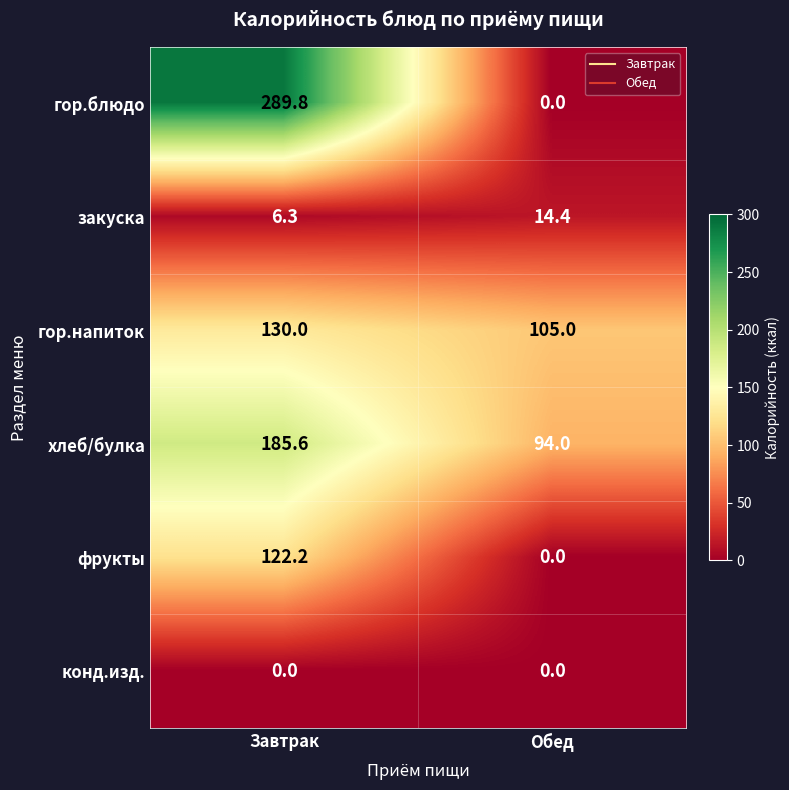

At which label does гор.напиток reach its peak?

Завтрак